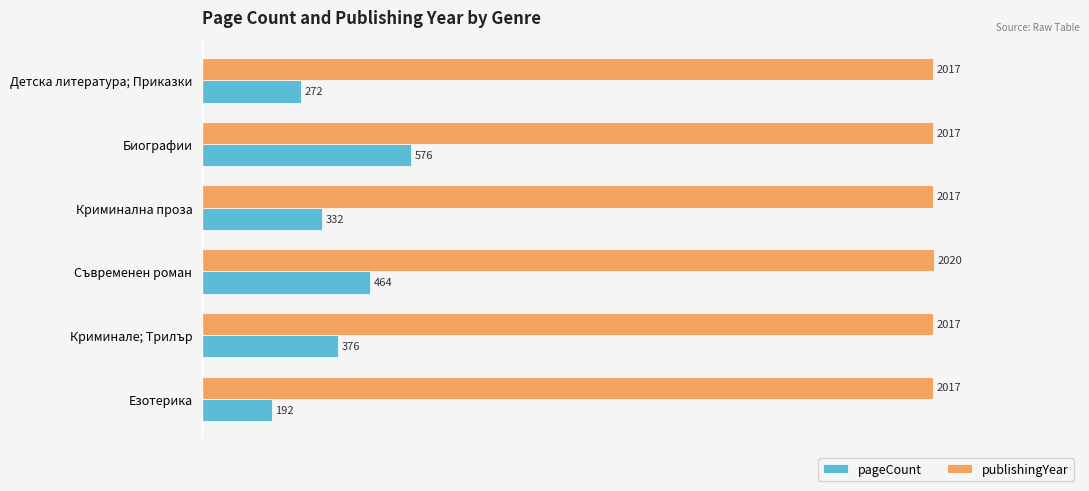

What is the minimum value shown in the chart?

192